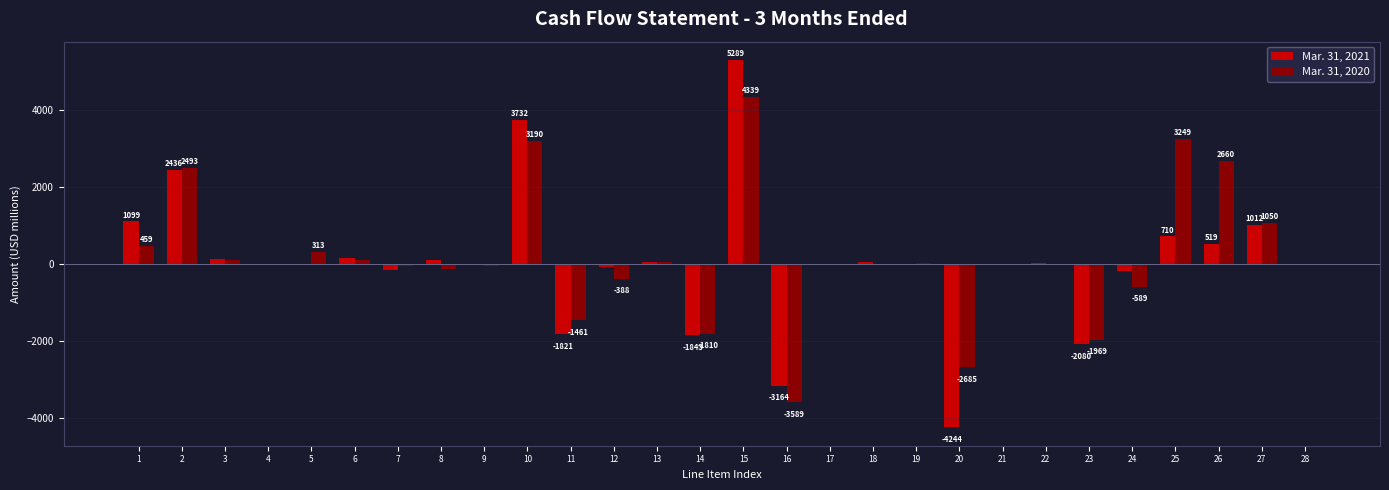

At which category is the sum across all series the highest?

15